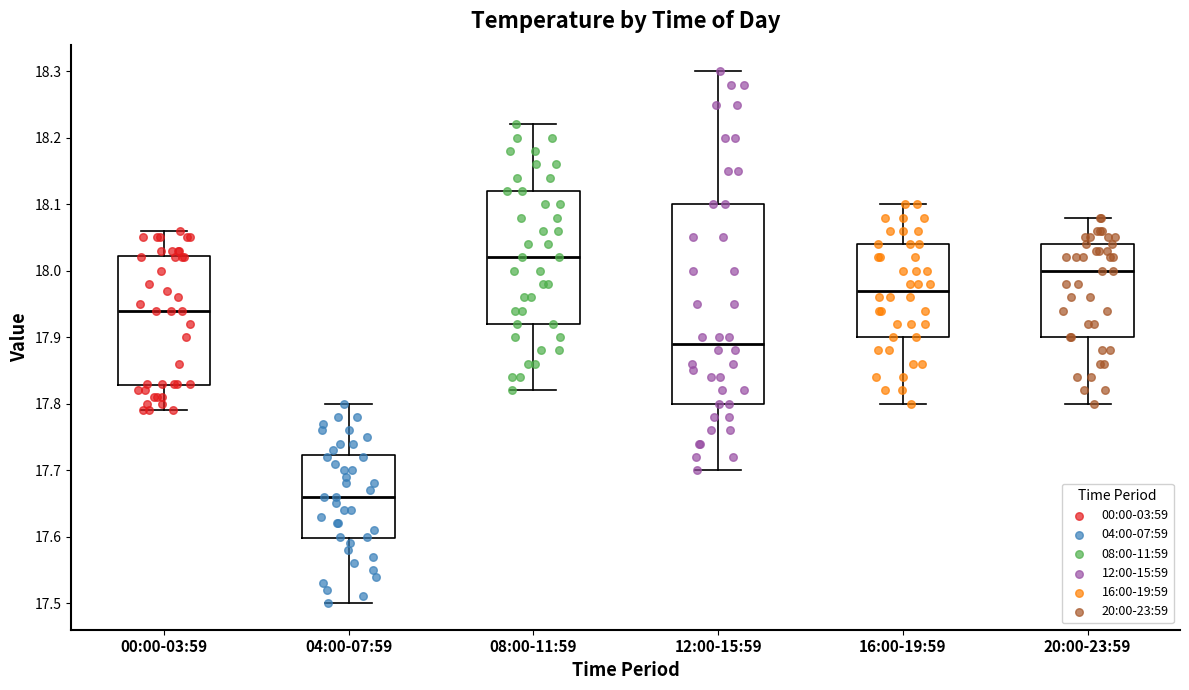

Where is the lower edge of the box for 08:00-11:59 on the y-axis? The values are not printed on the chart, so give them approximately, as read against the axis.

17.92